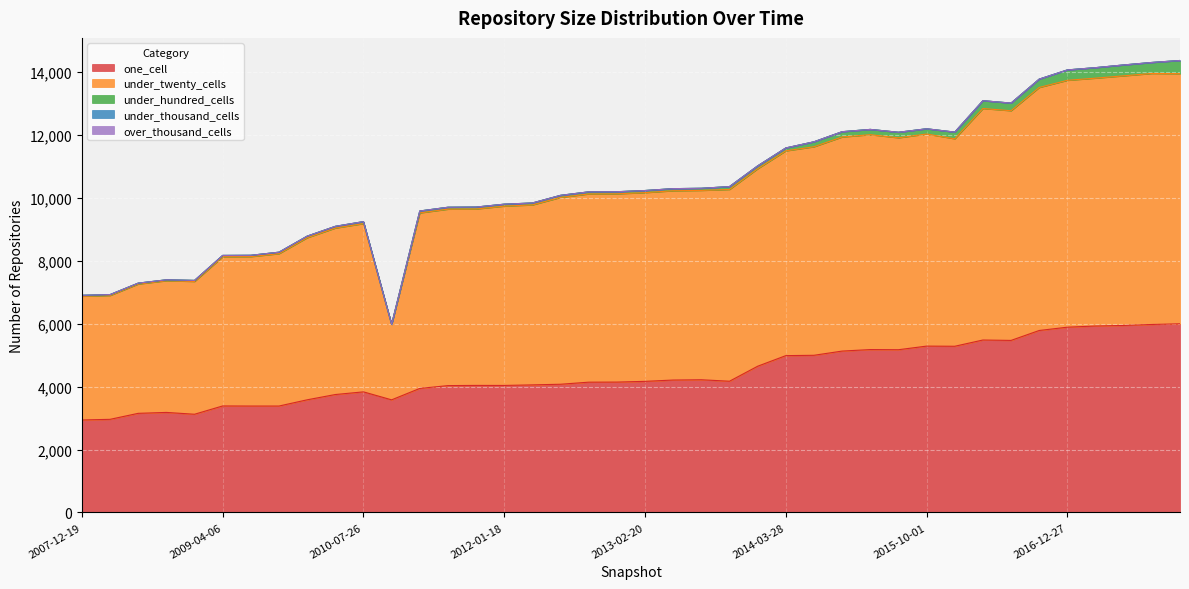

True or false: one_cell and under_hundred_cells cross at least once.

False